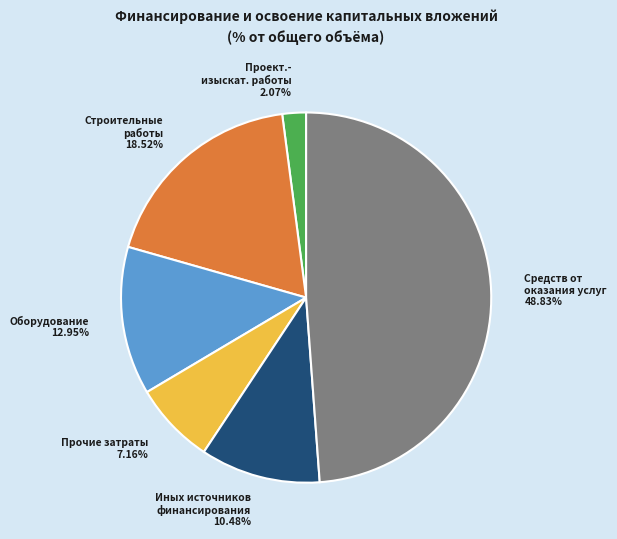

Does any single category account for the majority?

No